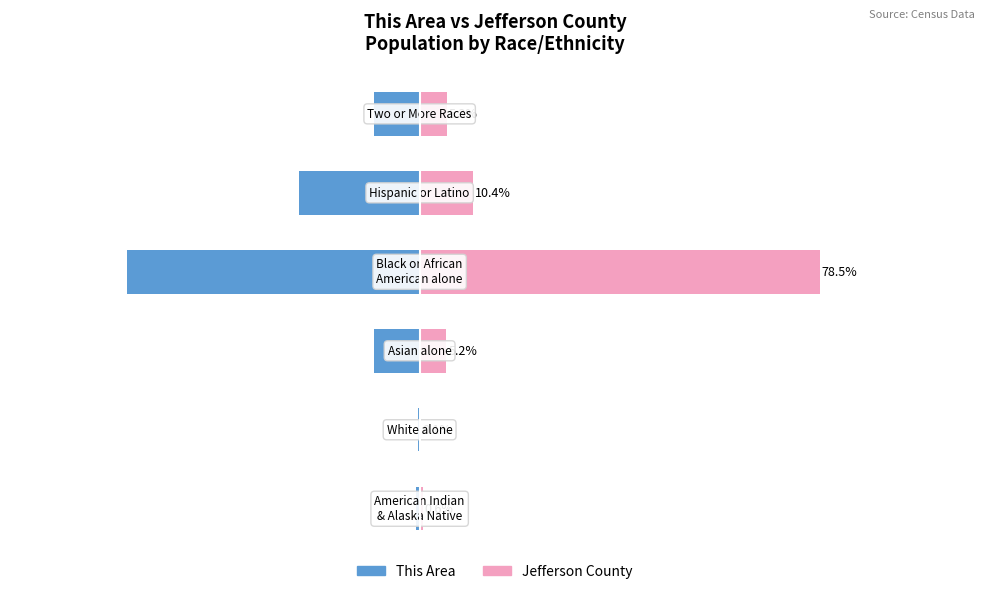

What is the minimum value shown in the chart?

-57.4